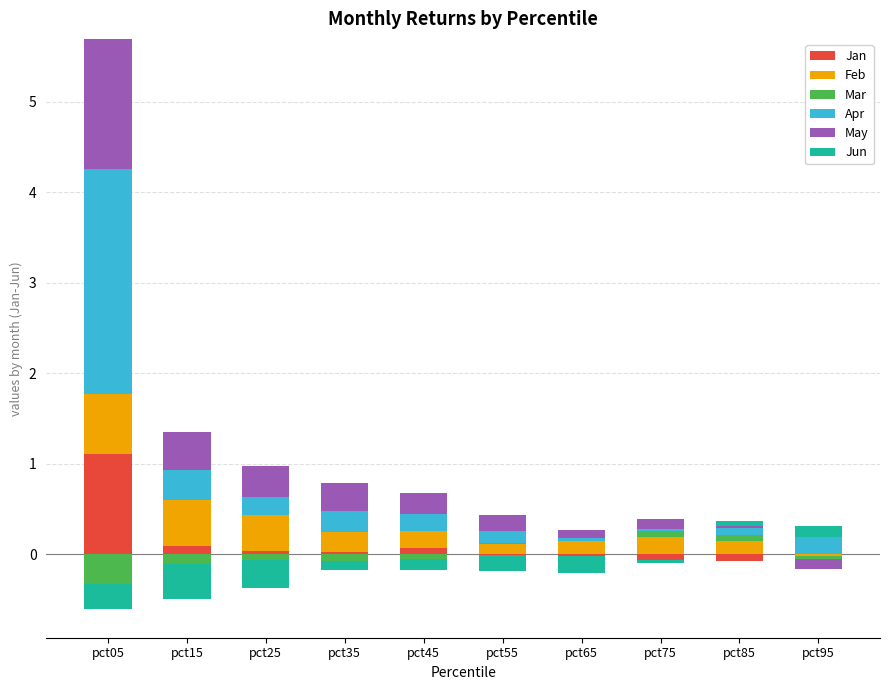

Which series has the largest total across all categories?

Apr